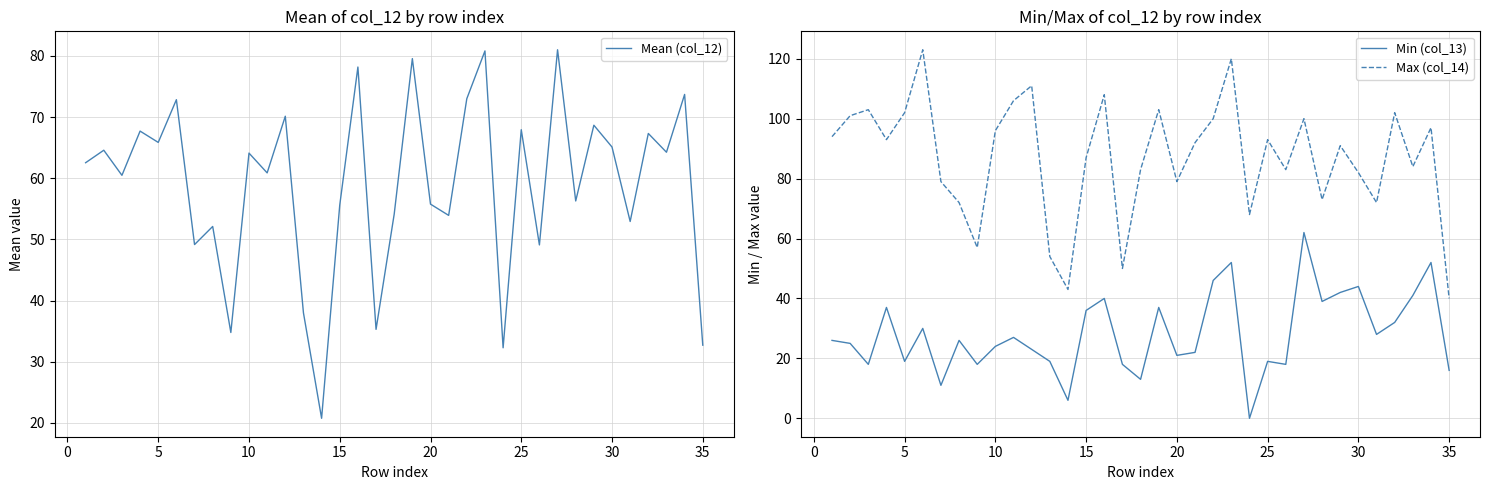

True or false: Min (col_13) has a value of 21 at 20.

True